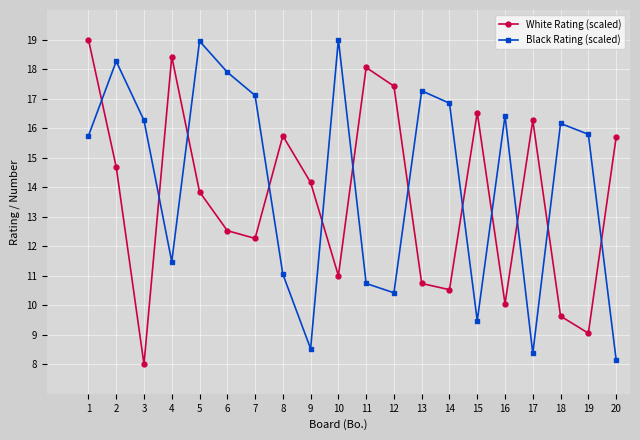

Which series has the largest total across all categories?

Black Rating (scaled)